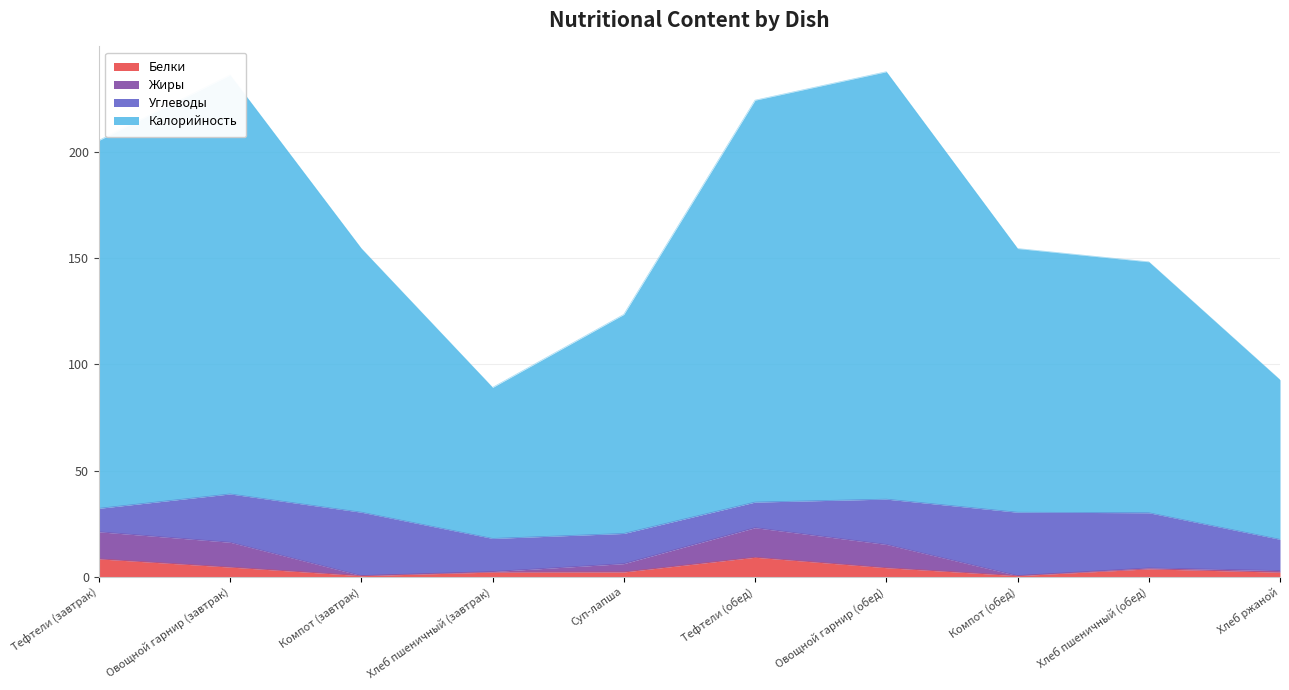

What is the approximate value of Белки at Овощной гарнир (завтрак)?

4.6